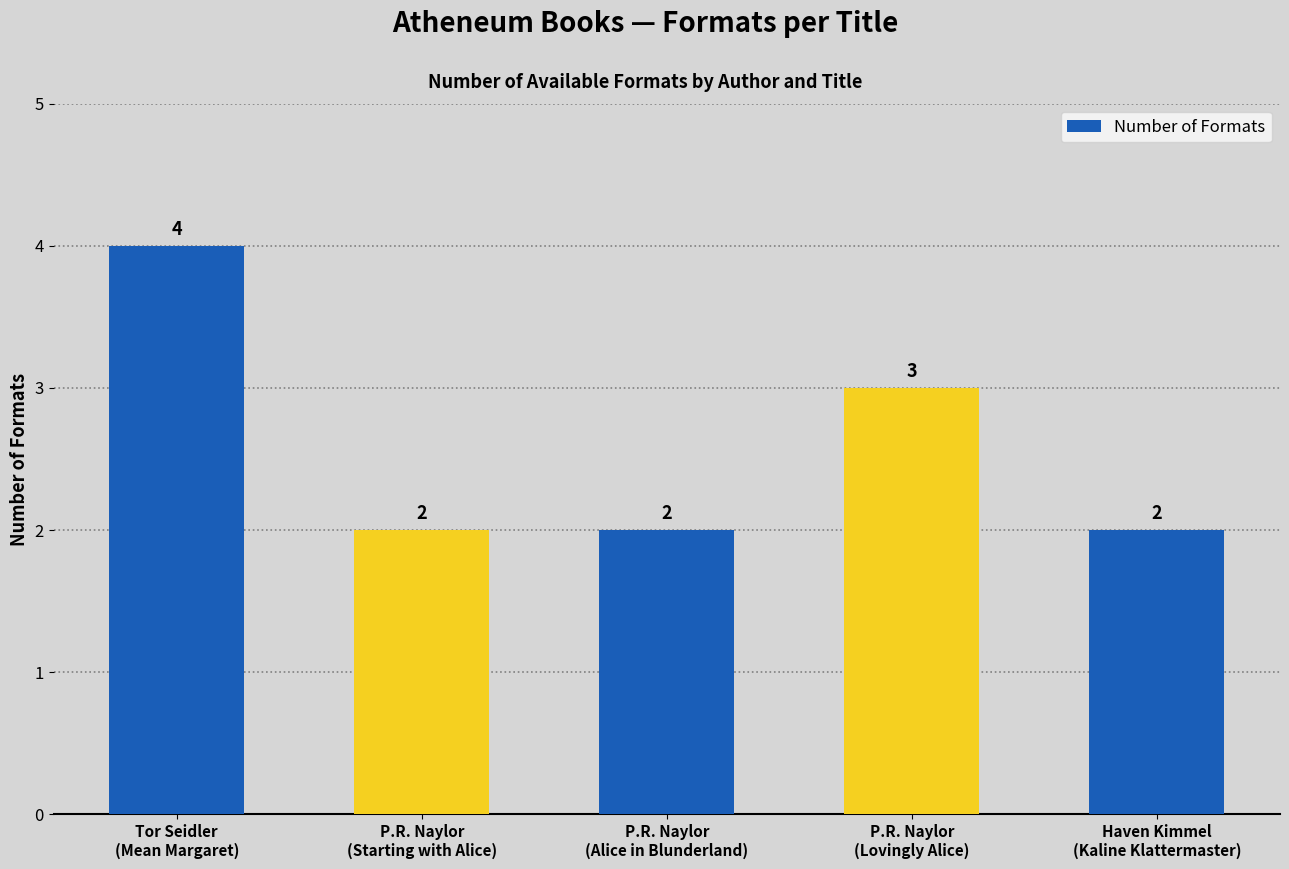

What is the label of the 3rd bar from the left?

P.R. Naylor
(Alice in Blunderland)